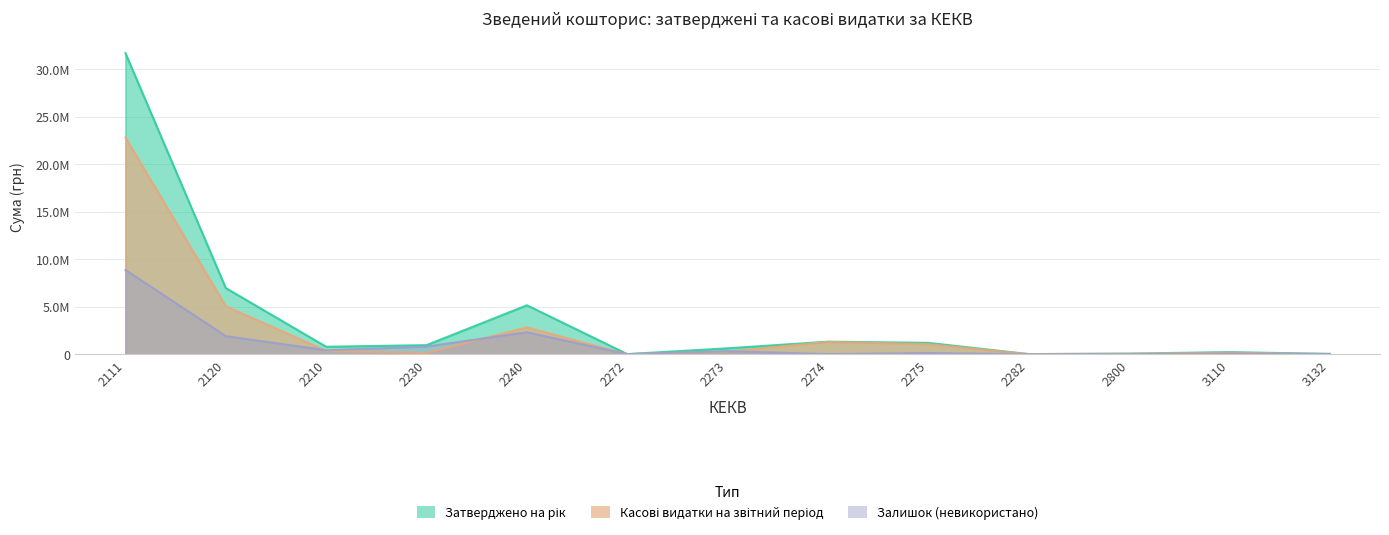

True or false: Касові видатки на звітний період and Затверджено на рік cross at least once.

False